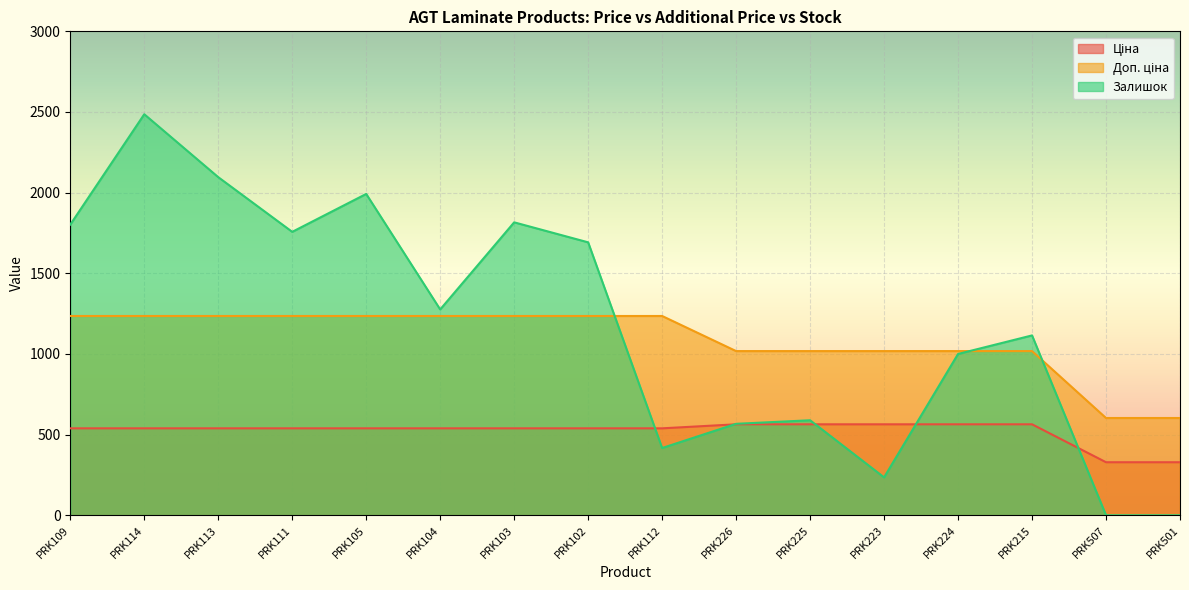

Where is Доп. ціна nearest to the value 919?

PRK226